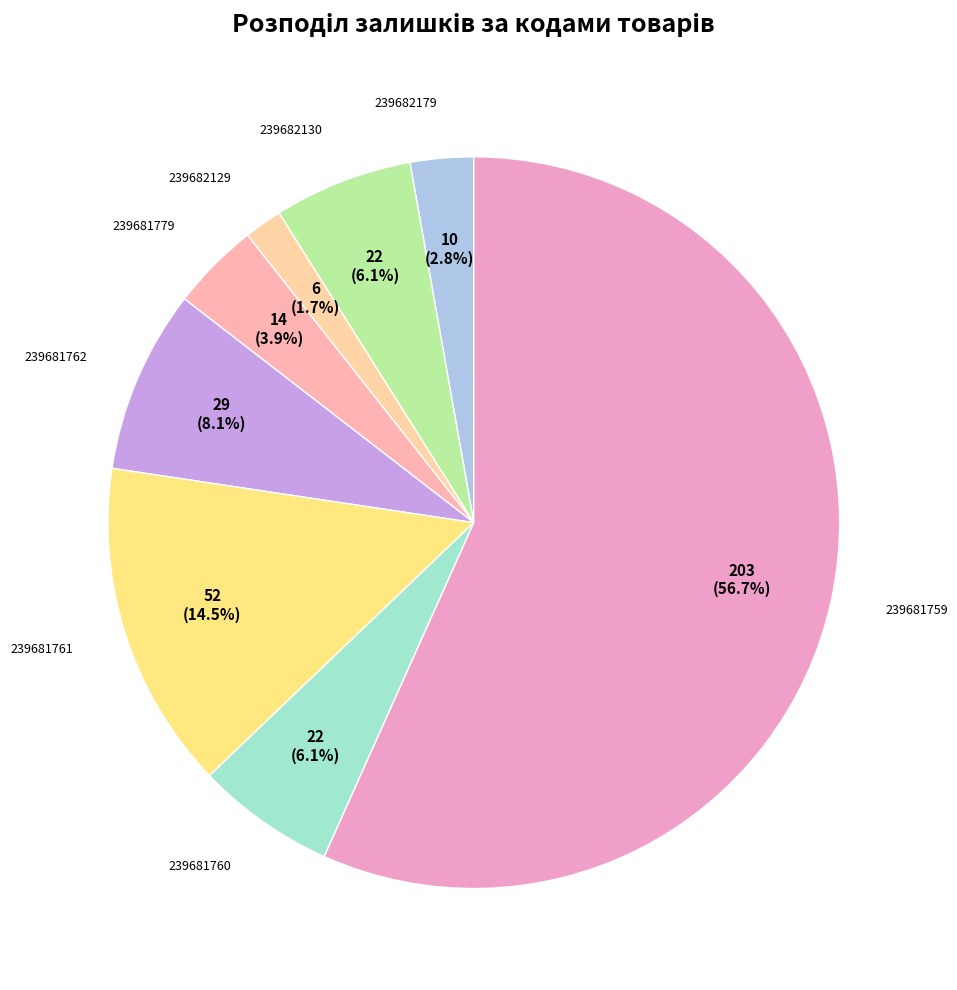

What is the largest slice in the pie chart?

239681759